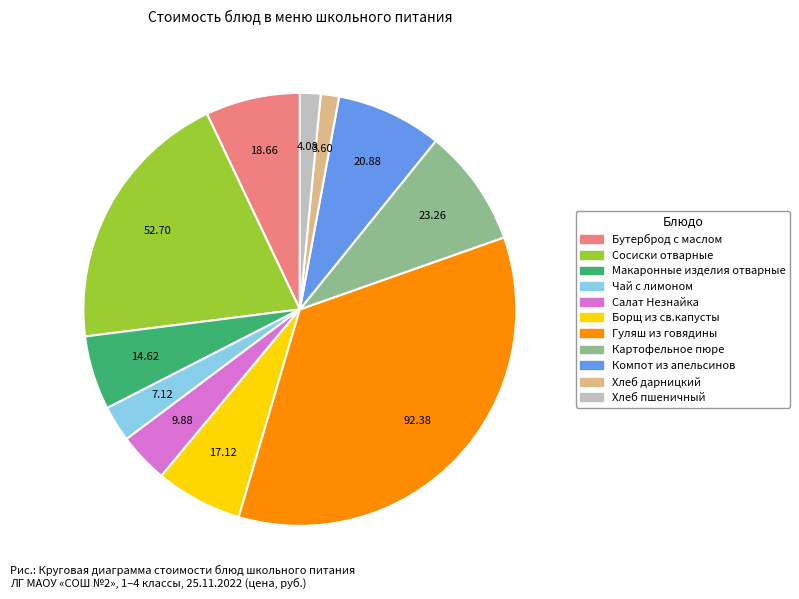

Approximately how many times larger is the value at Картофельное пюре compared to Салат Незнайка?

2.4